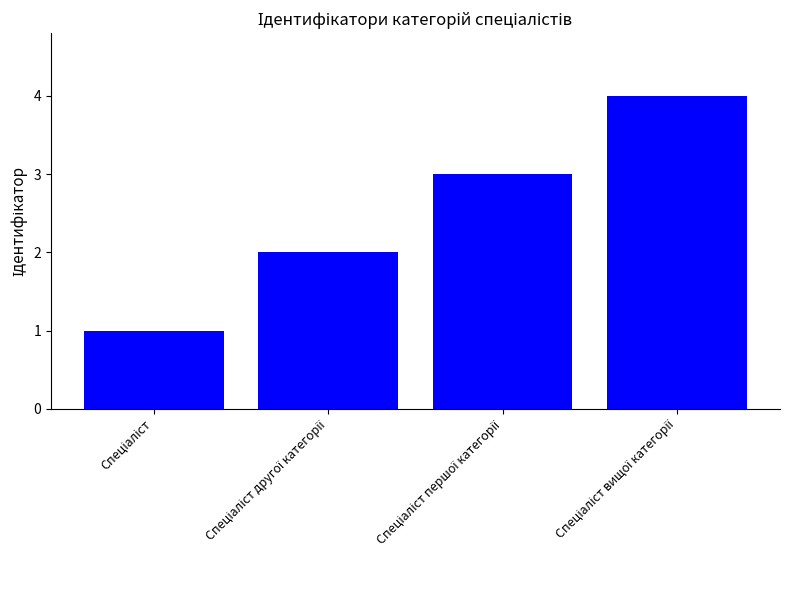

What is the maximum value shown in the chart?

4